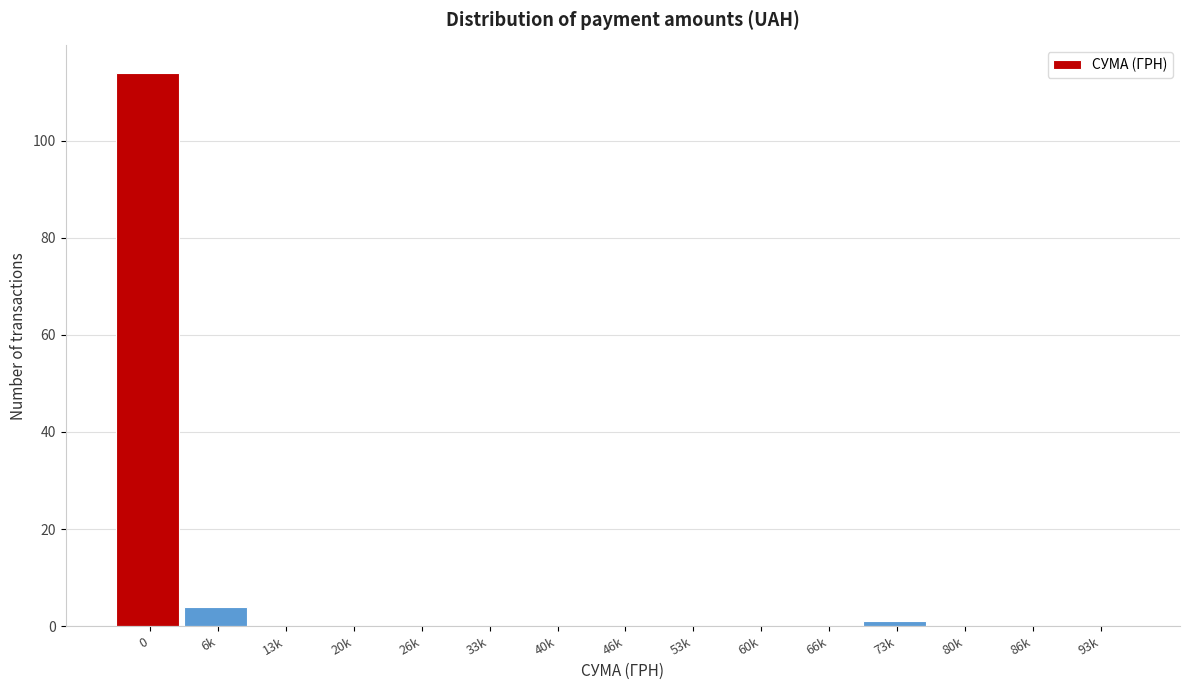

Reading left to right, transcribe all the data shown in this chart.

0=114	6k=4	13k=0	20k=0	26k=0	33k=0	40k=0	46k=0	53k=0	60k=0	66k=0	73k=1	80k=0	86k=0	93k=0